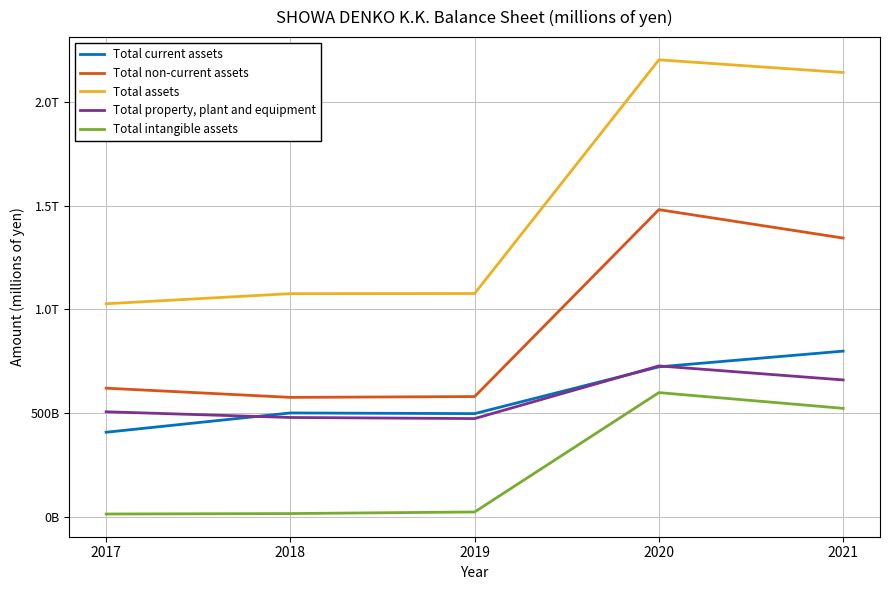

What are all the series names shown in the legend?

Total current assets, Total non-current assets, Total assets, Total property, plant and equipment, Total intangible assets